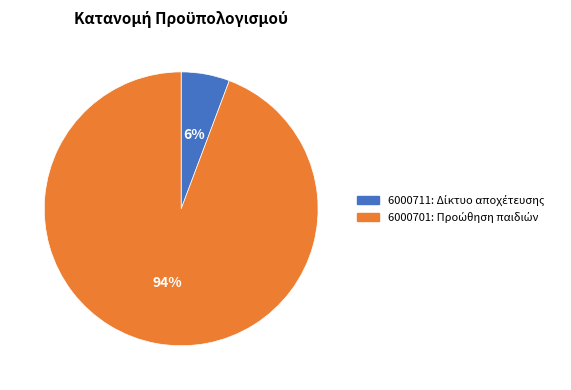

The 6000701 slice represents 94% of the pie. True or false?

True